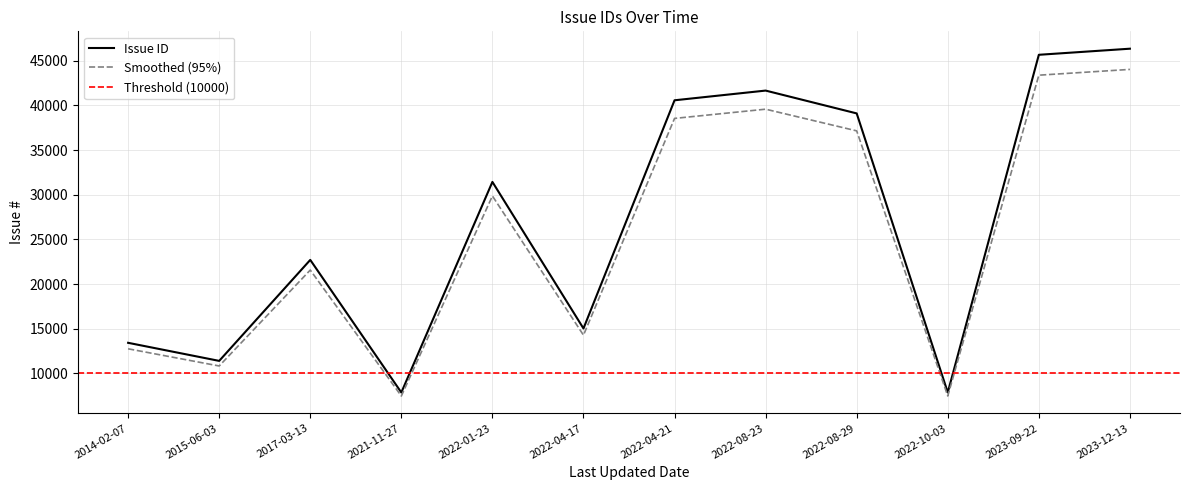

What is the value of the 2nd point from the left?

11397